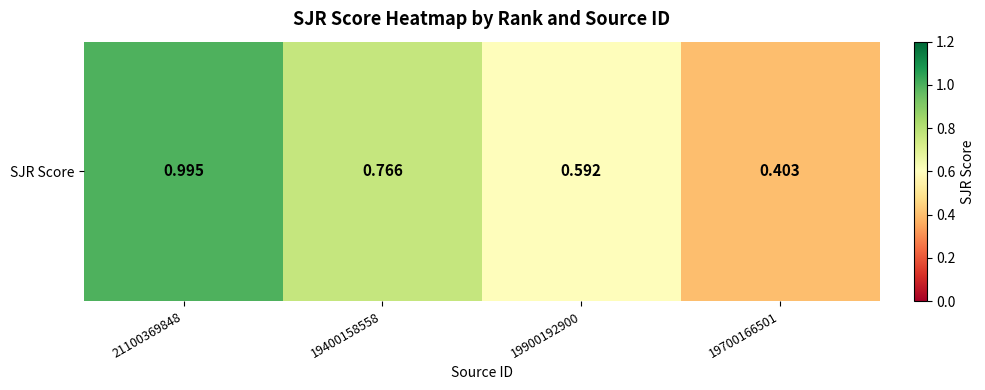

Reading right to left, what are all the values shown in this chart?

0.4	0.6	0.8	1.0